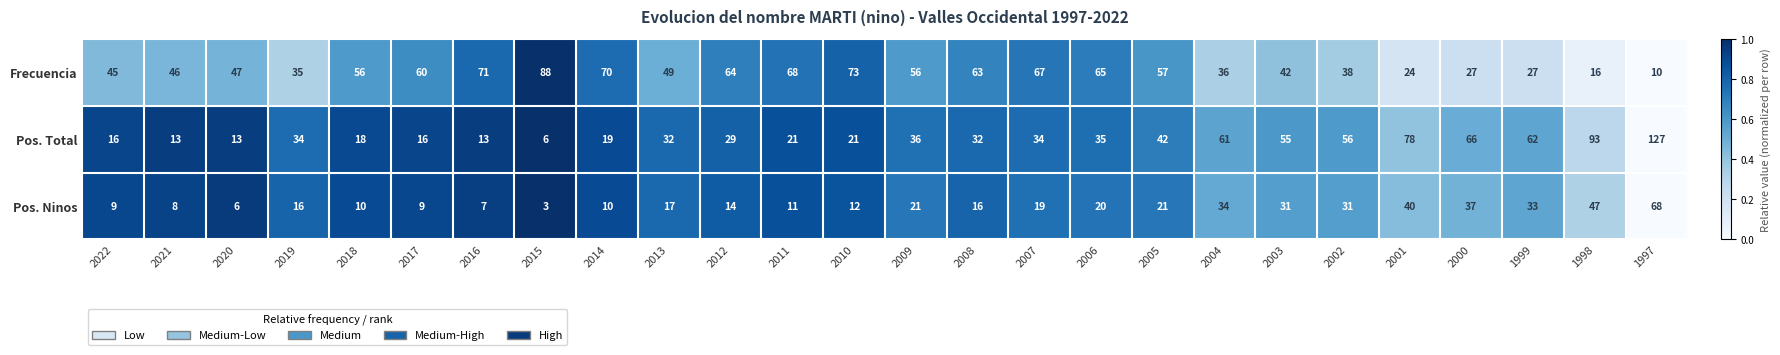

What is the difference between the Frecuencia values at 2006 and 2020?

18